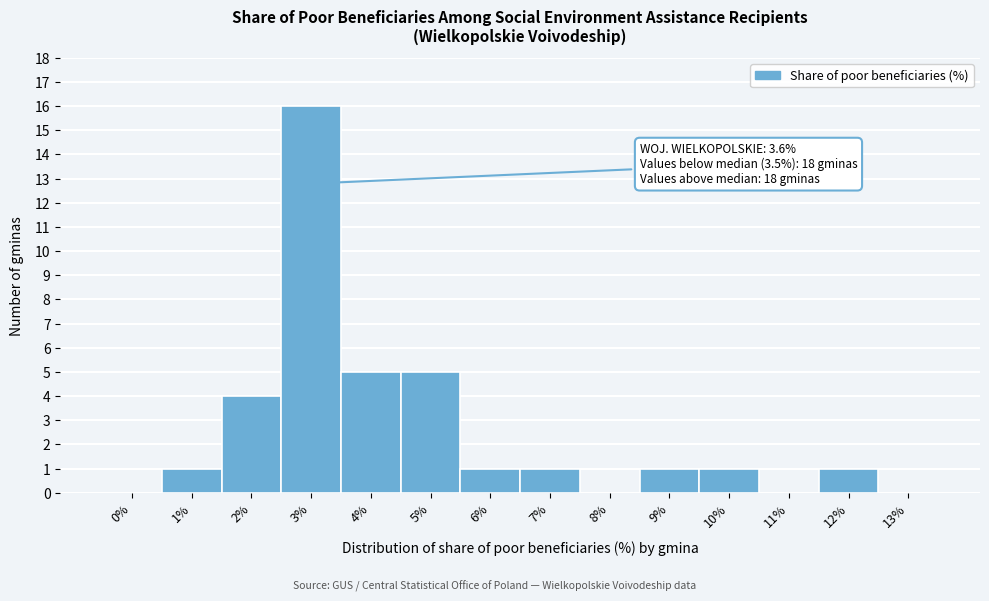

Reading right to left, list all the values displayed in this chart.

13%=0	12%=1	11%=0	10%=1	9%=1	8%=0	7%=1	6%=1	5%=5	4%=5	3%=16	2%=4	1%=1	0%=0